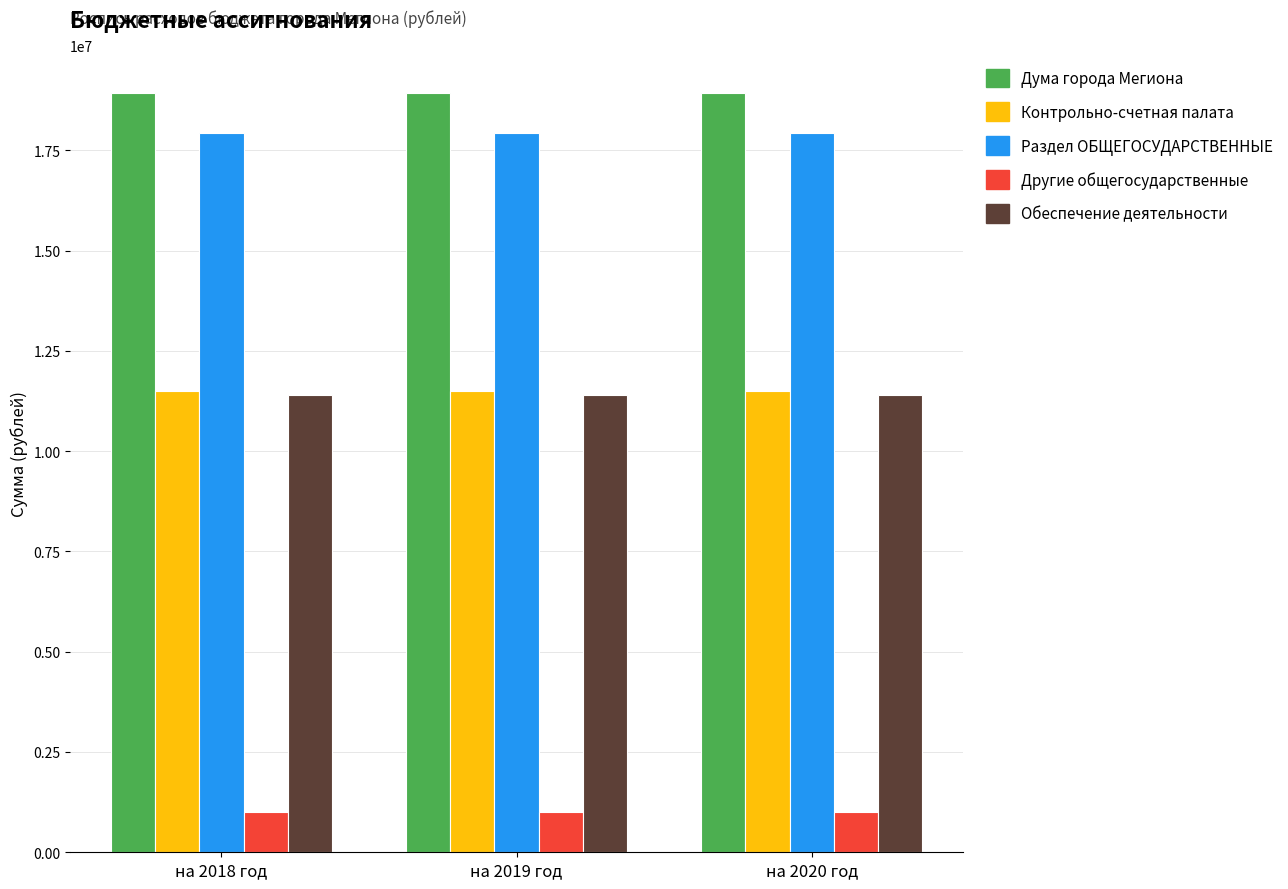

Is the value of Раздел ОБЩЕГОСУДАРСТВЕННЫЕ at на 2019 год greater than the value of Дума города Мегиона at на 2018 год?

No